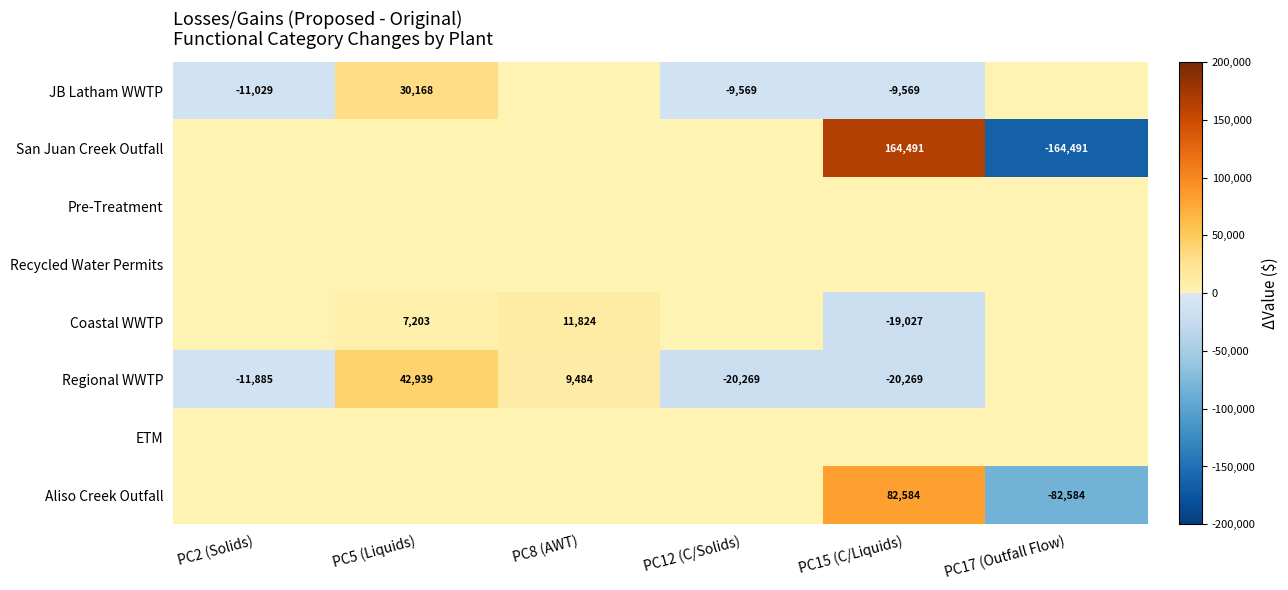

What is the difference between the Regional WWTP values at PC5 (Liquids) and PC2 (Solids)?

54824